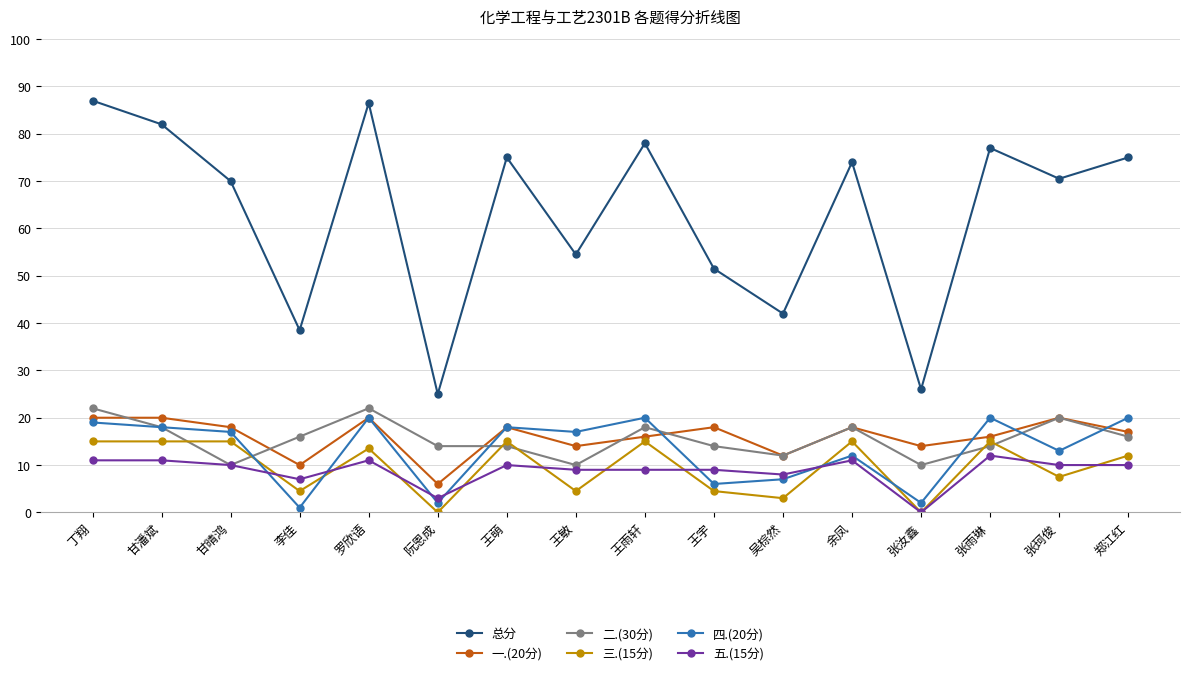

What are all the series names shown in the legend?

总分, 一.(20分), 二.(30分), 三.(15分), 四.(20分), 五.(15分)